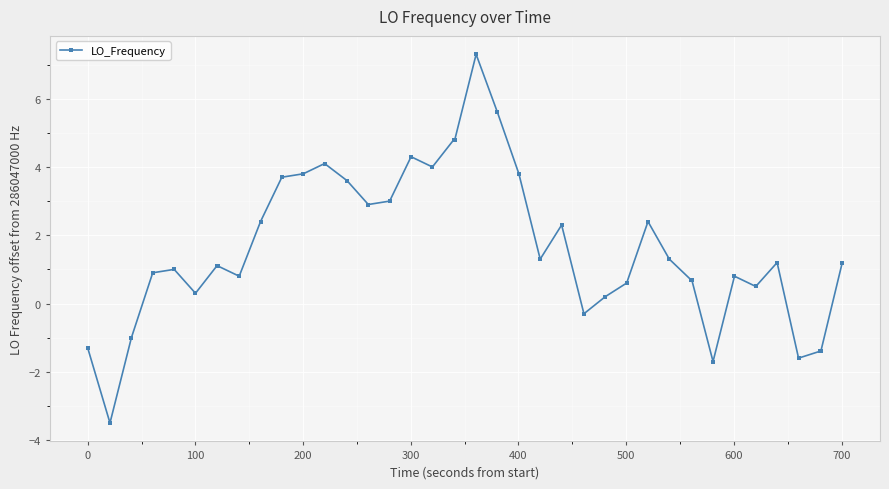

What is the value of the 28th point from the left?

0.6